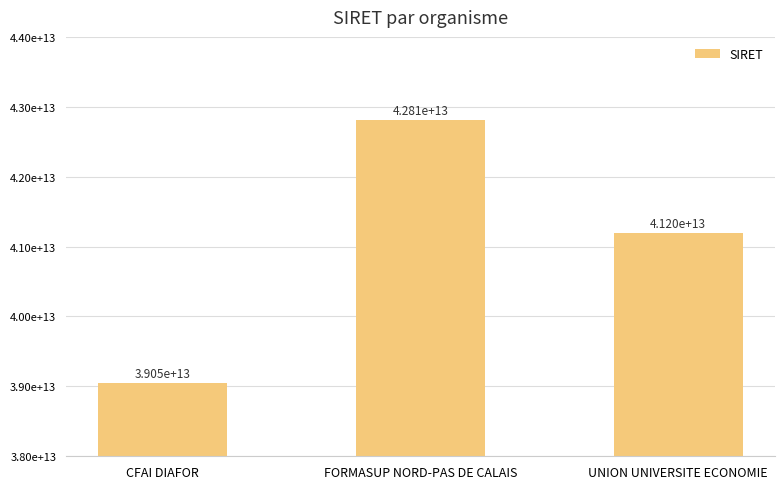

Does the chart contain any negative values?

No